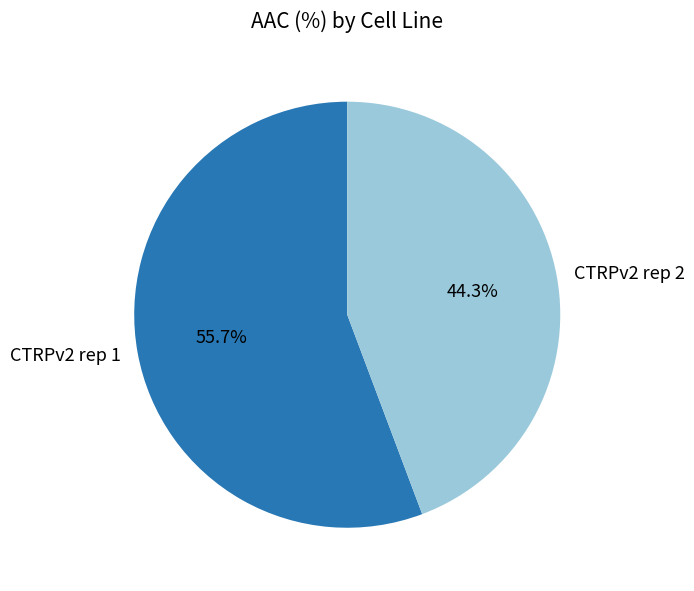

To the nearest percent, what is the difference between the CTRPv2 rep 1 and CTRPv2 rep 2 slice percentages?

11%